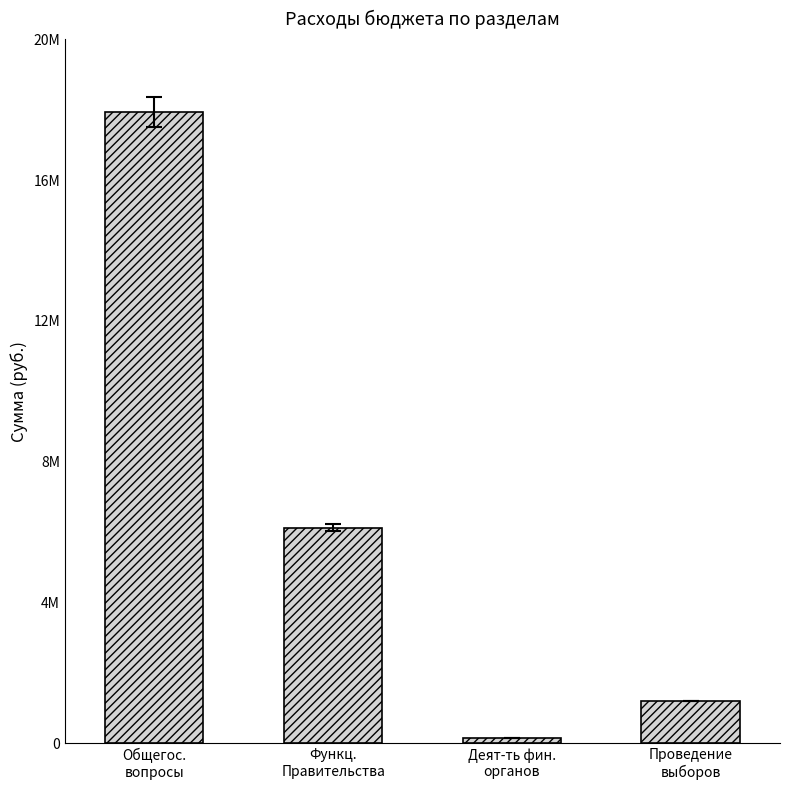

Where does the data first go above 6122800?

Общегос.
вопросы